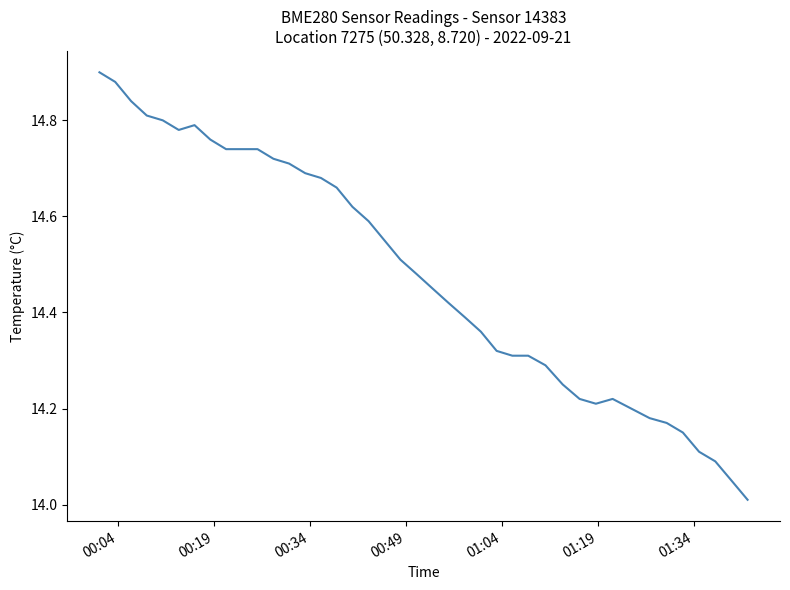

How many lines are shown in the chart?

1